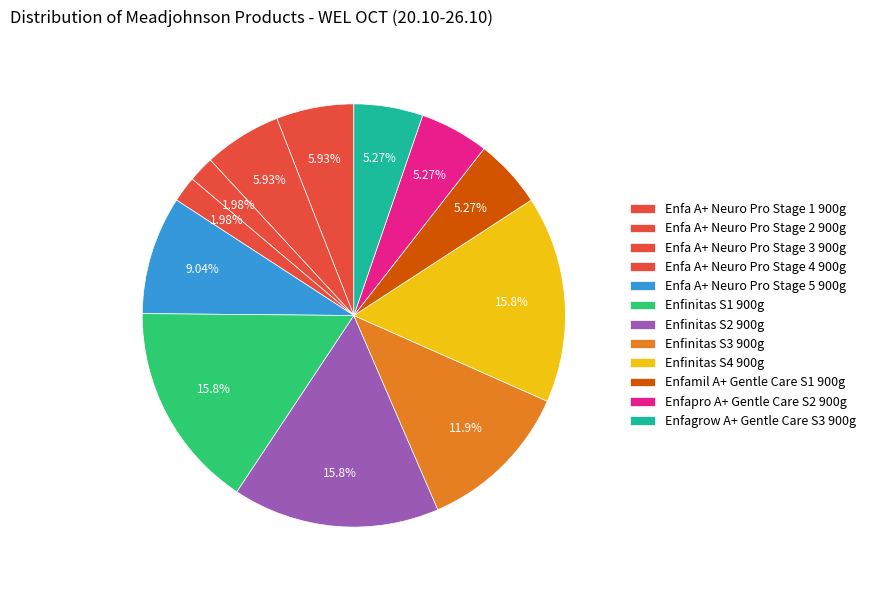

Combined, do Enfa A+ Neuro Pro Stage 1 900g and Enfinitas S1 900g account for over 50%?

No